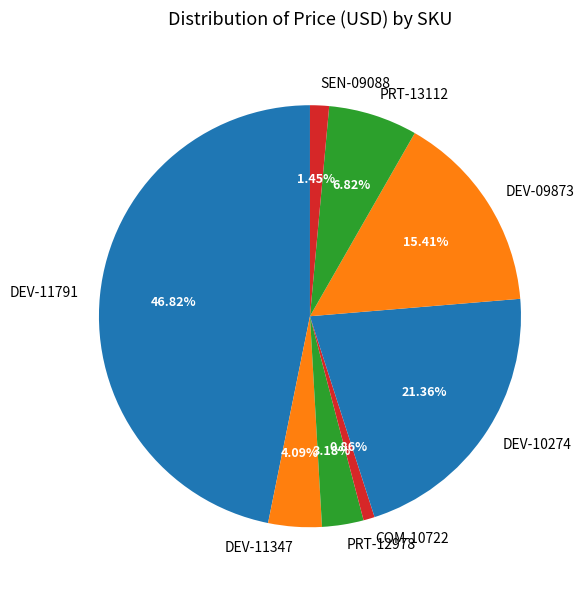

Rank the categories by value from lowest to highest.

COM-10722, SEN-09088, PRT-12978, DEV-11347, PRT-13112, DEV-09873, DEV-10274, DEV-11791